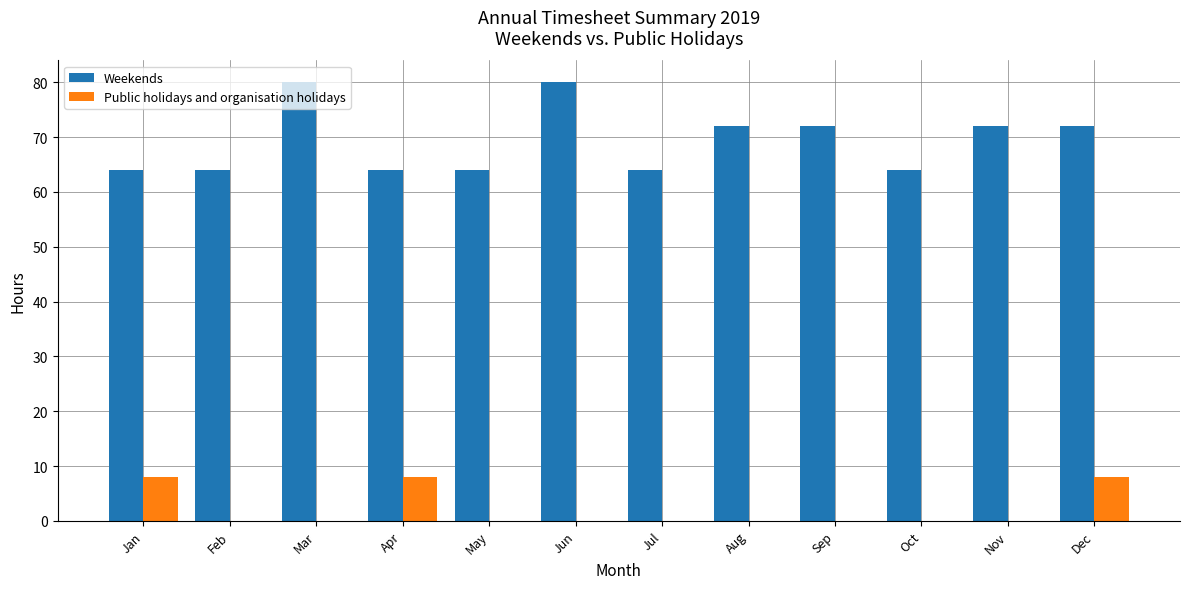

What is the greatest value displayed?

80